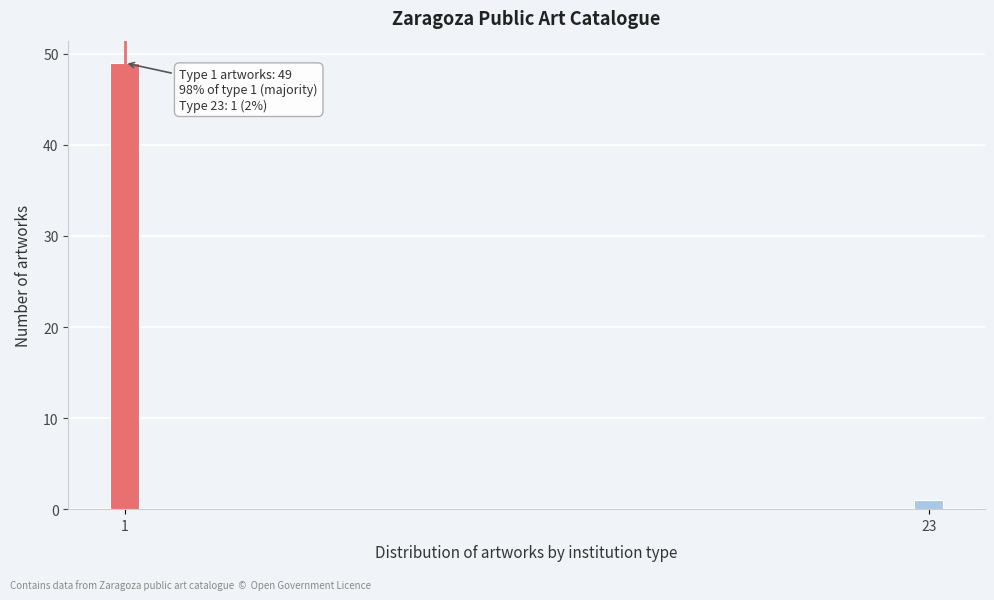

Reading left to right, transcribe all the data shown in this chart.

49	1